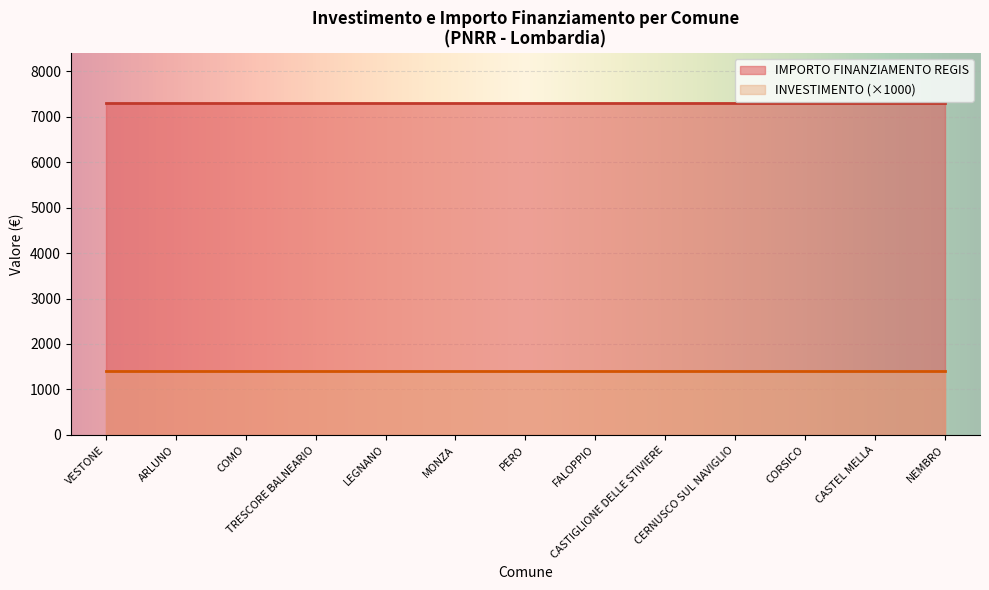

At which label does IMPORTO FINANZIAMENTO REGIS reach its peak?

VESTONE